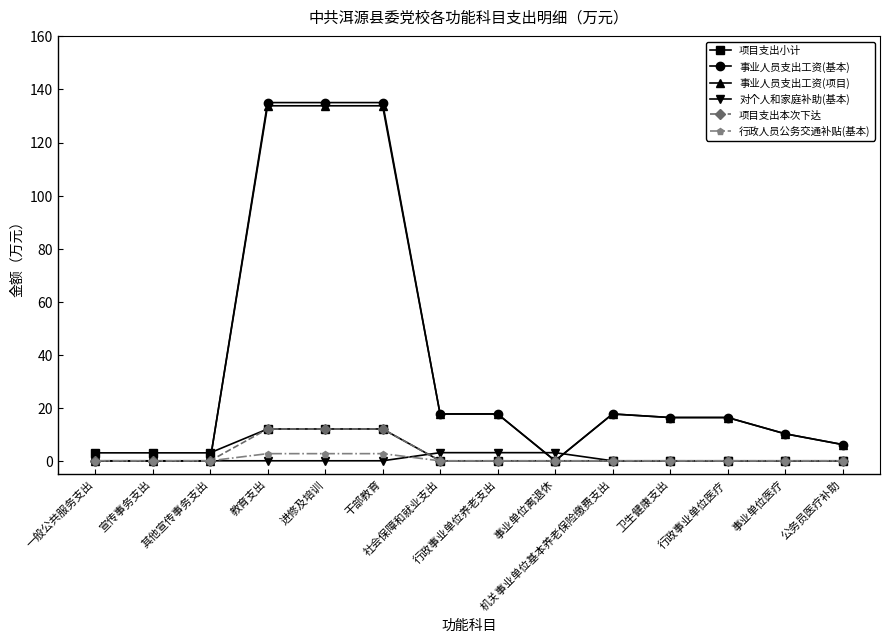

True or false: 事业人员支出工资(项目) has more than 0 interior local peaks.

True